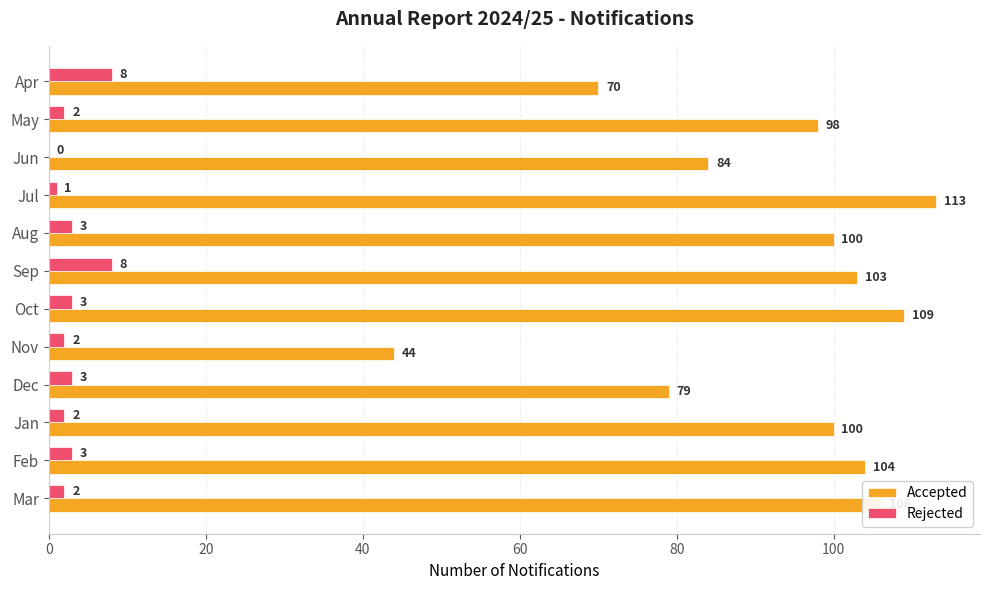

How many positive values does the Rejected series have?

11